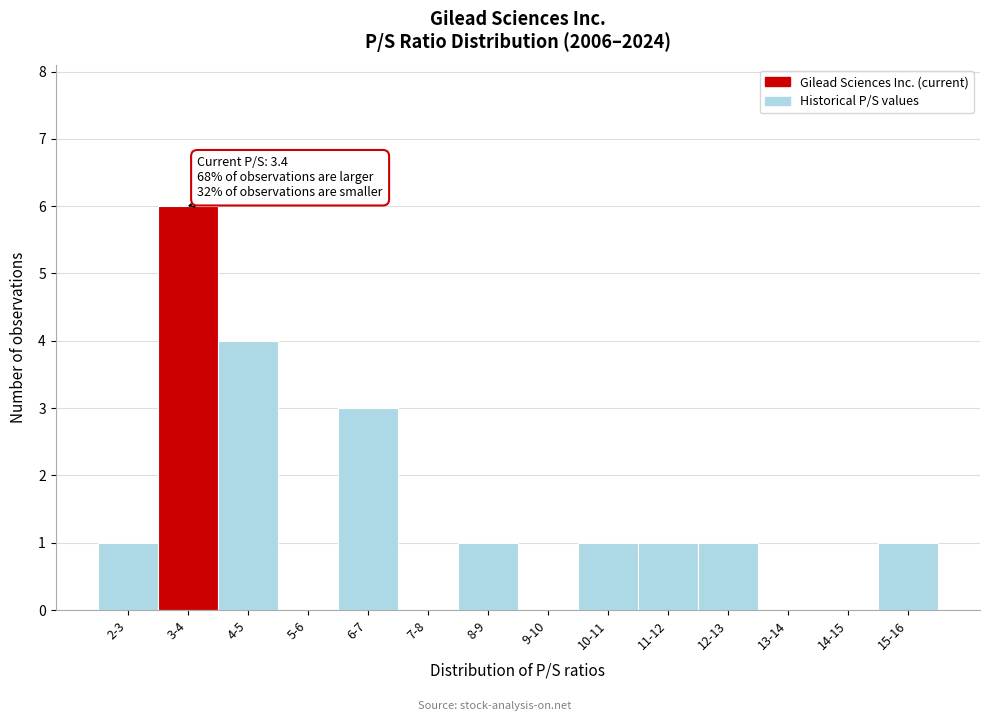

Reading left to right, transcribe all the data shown in this chart.

2-3=1	3-4=6	4-5=4	5-6=0	6-7=3	7-8=0	8-9=1	9-10=0	10-11=1	11-12=1	12-13=1	13-14=0	14-15=0	15-16=1